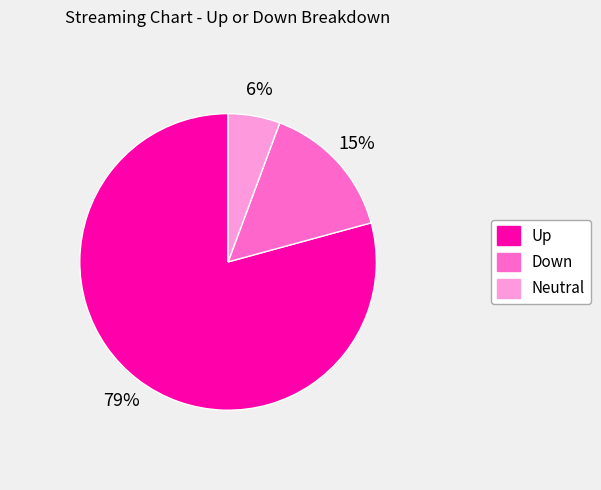

Is there a majority slice in this chart?

Yes